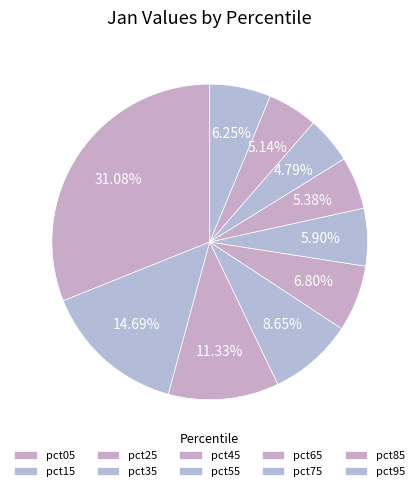

Is there any slice that represents more than half of the pie?

No